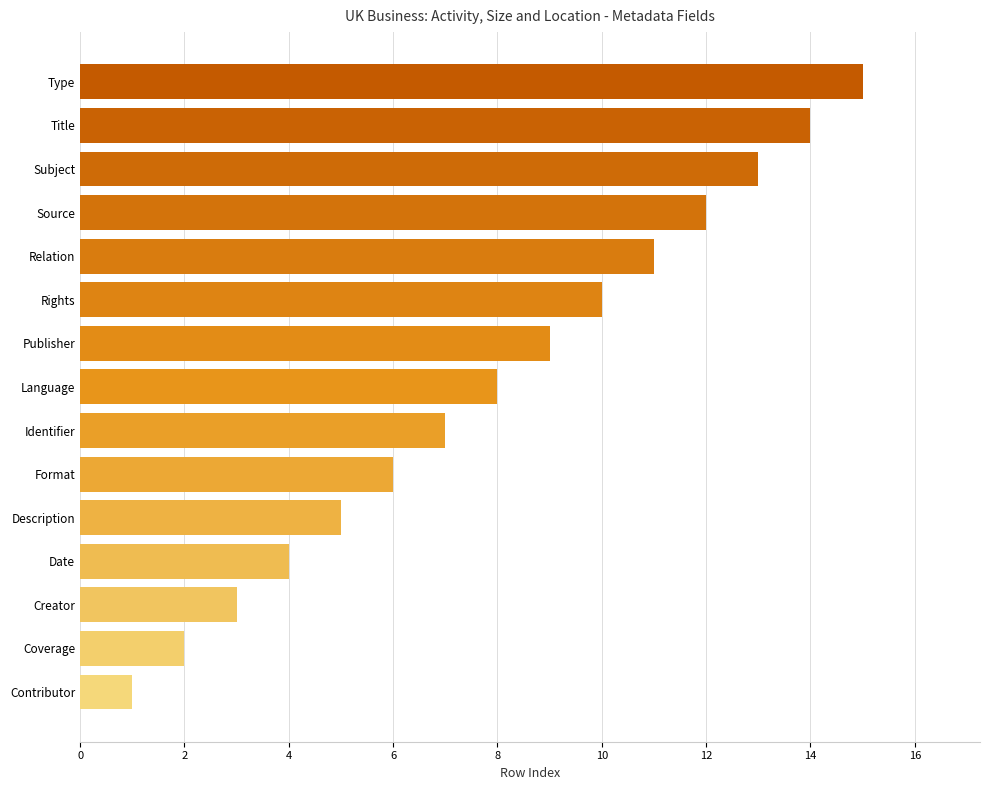

Reading top to bottom, transcribe all the data shown in this chart.

Type=15	Title=14	Subject=13	Source=12	Relation=11	Rights=10	Publisher=9	Language=8	Identifier=7	Format=6	Description=5	Date=4	Creator=3	Coverage=2	Contributor=1